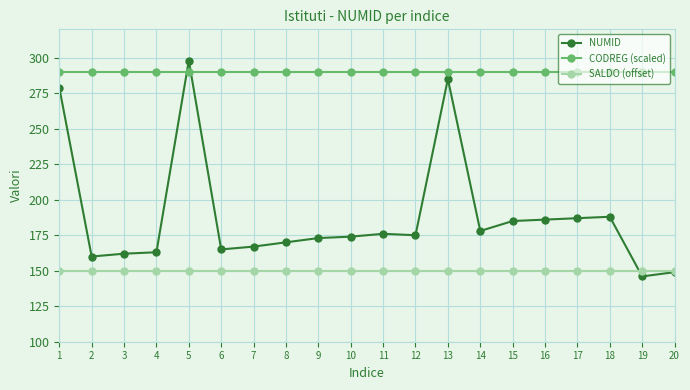

Is this an area chart (filled region under the line)?

No